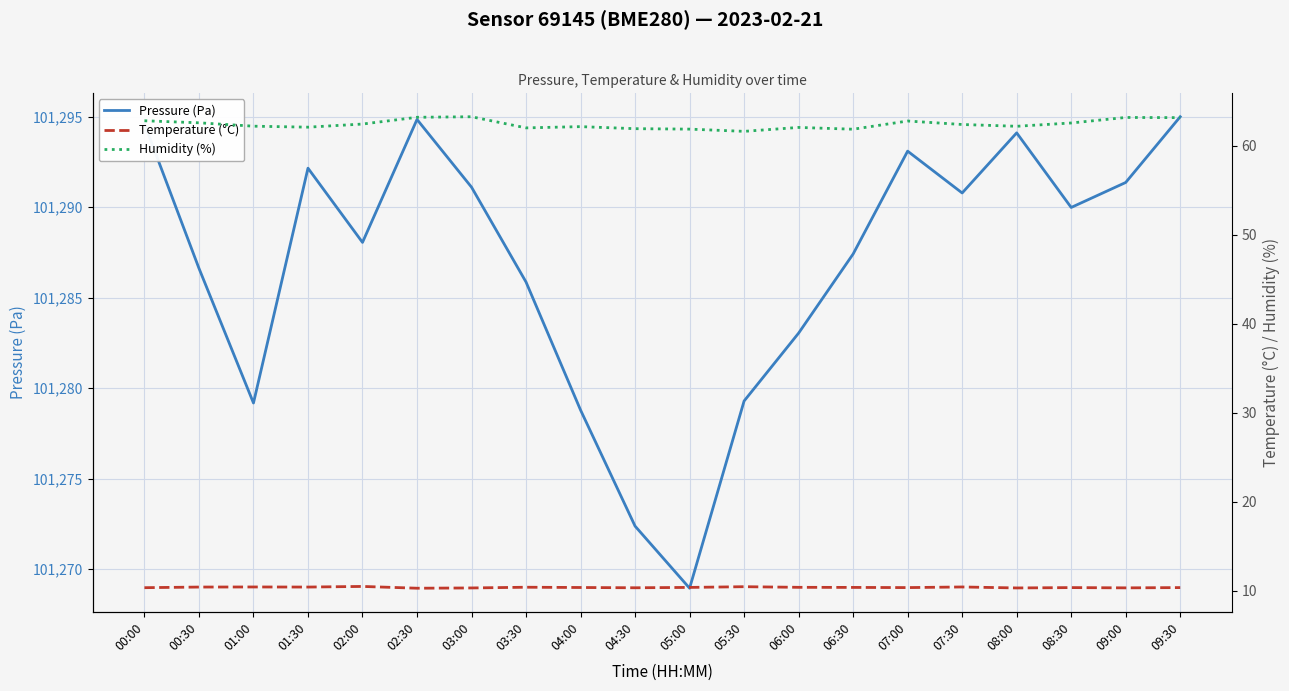

At which category does Humidity (%) reach its first local valley?

01:30